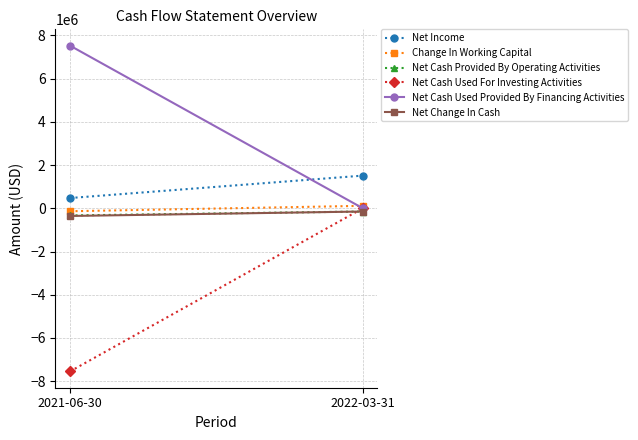

How many lines are shown in the chart?

6